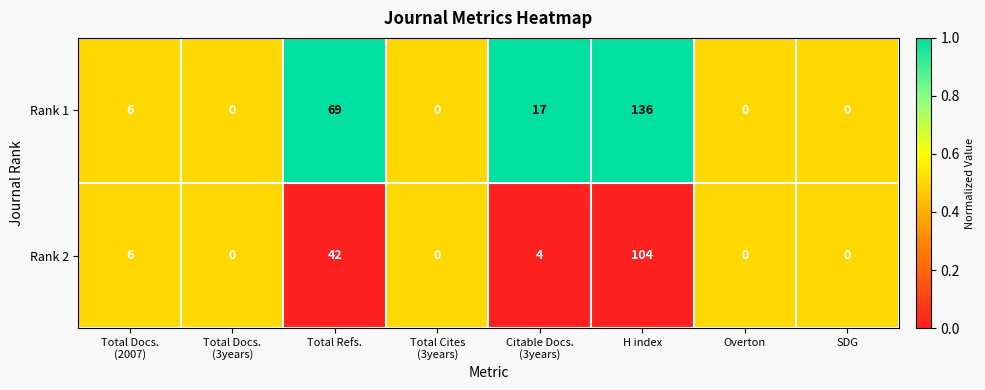

The Rank 2 series shows 0 at SDG. True or false?

True